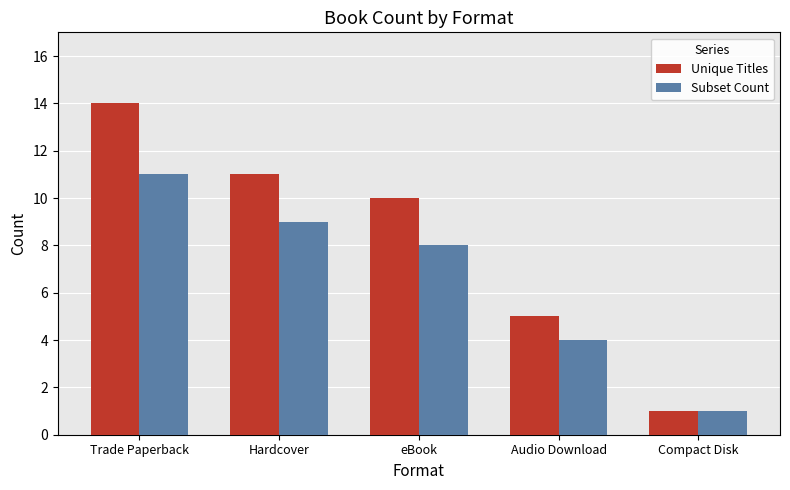

Reading right to left, list all the values displayed in this chart.

Unique Titles: 1	5	10	11	14
Subset Count: 1	4	8	9	11